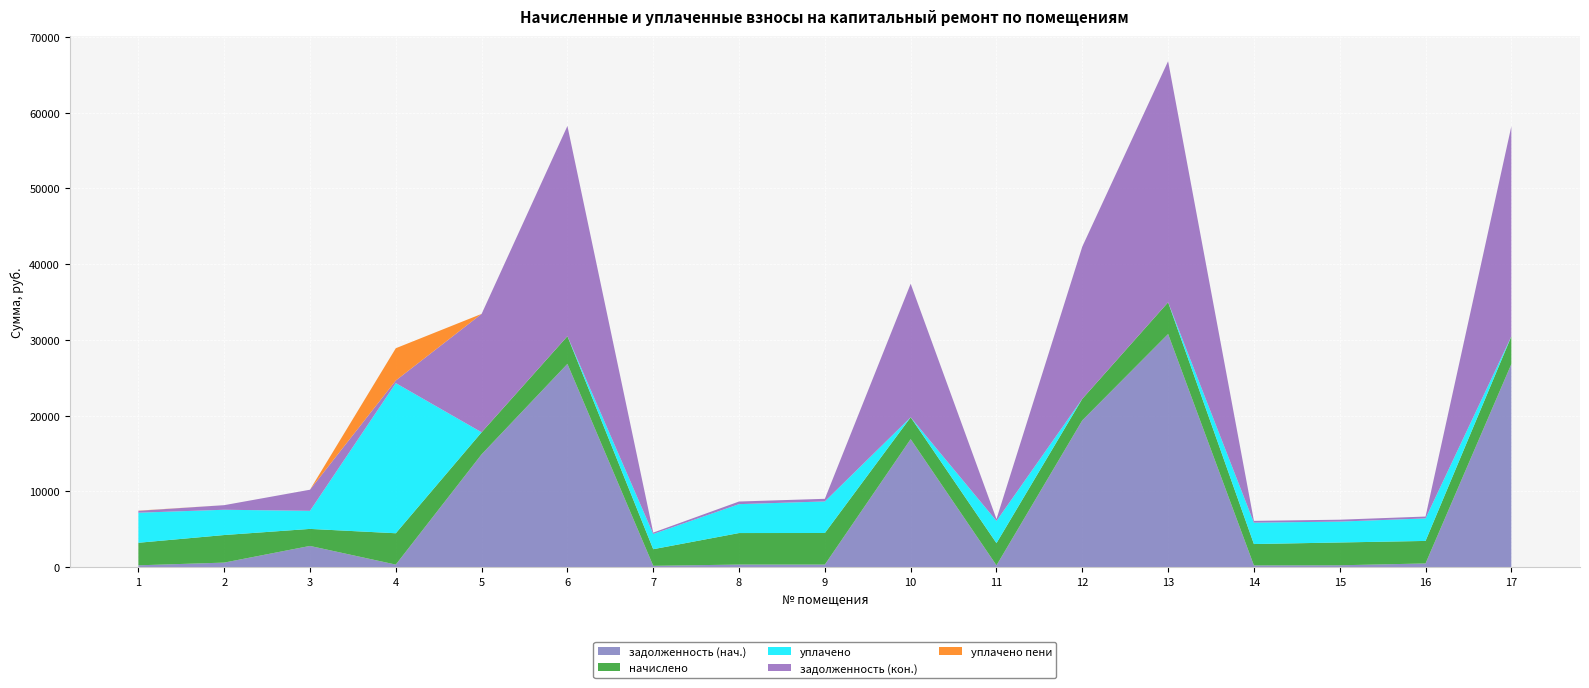

Reading left to right, list all the values displayed in this chart.

задолженность (нач.): 248.0	606.4	2806.9	344.6	14896.3	26831.9	182.7	346.7	347.1	16900.7	244.3	19379.1	30771.0	235.1	250.9	495.2	26810.8
начислено: 2975.5	3638.4	2246.4	4135.1	2907.7	3652.2	2192.5	4160.6	4165.7	2883.0	2931.8	2838.6	4188.4	2821.1	3011.2	2971.2	3649.3
уплачено: 3967.4	3335.2	2385.0	19814.0	0.0	0.0	2009.2	3813.9	4165.7	0.0	2931.8	0.0	0.0	2821.1	2754.9	2970.8	0.0
задолженность (кон.): 248.0	606.4	2787.2	344.6	15623.3	27744.9	182.7	346.7	347.1	17621.4	244.3	20088.8	31818.1	235.1	250.9	247.6	27723.1
уплачено пени: 26.8	0.0	0.0	4258.4	0.0	0.0	0.0	0.0	0.0	0.0	0.0	0.0	0.0	0.0	0.0	0.0	0.0